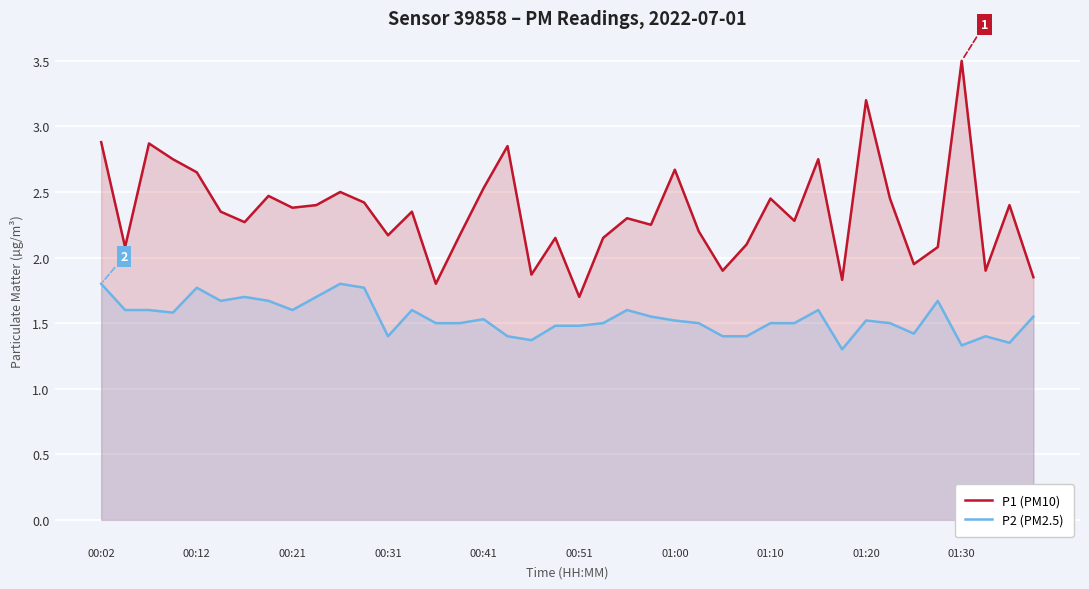

How many data points in P1 (PM10) are less than 2?

8